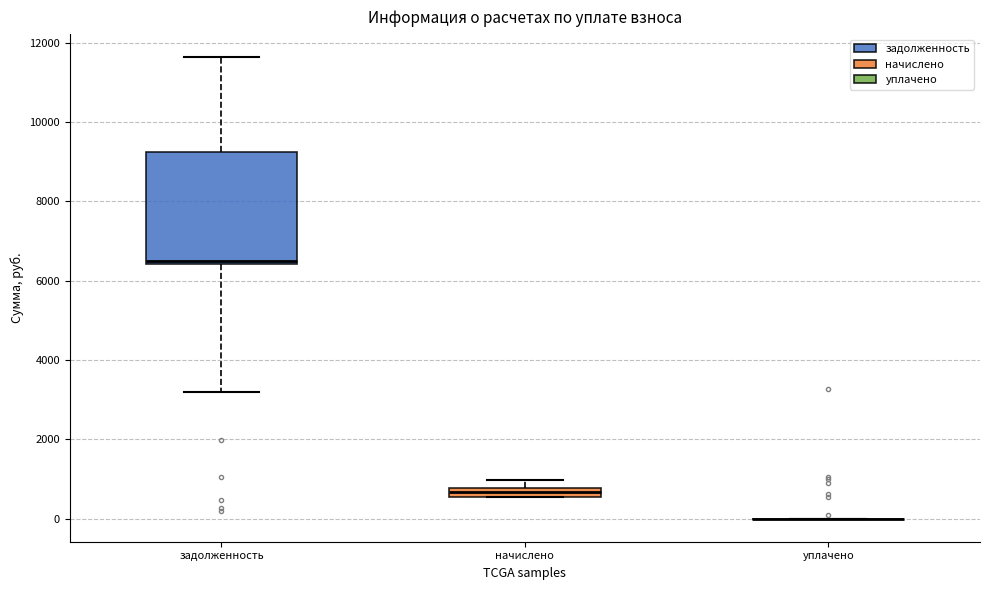

Comparing the boxes themselves (not the whiskers), which one is the tallest?

задолженность